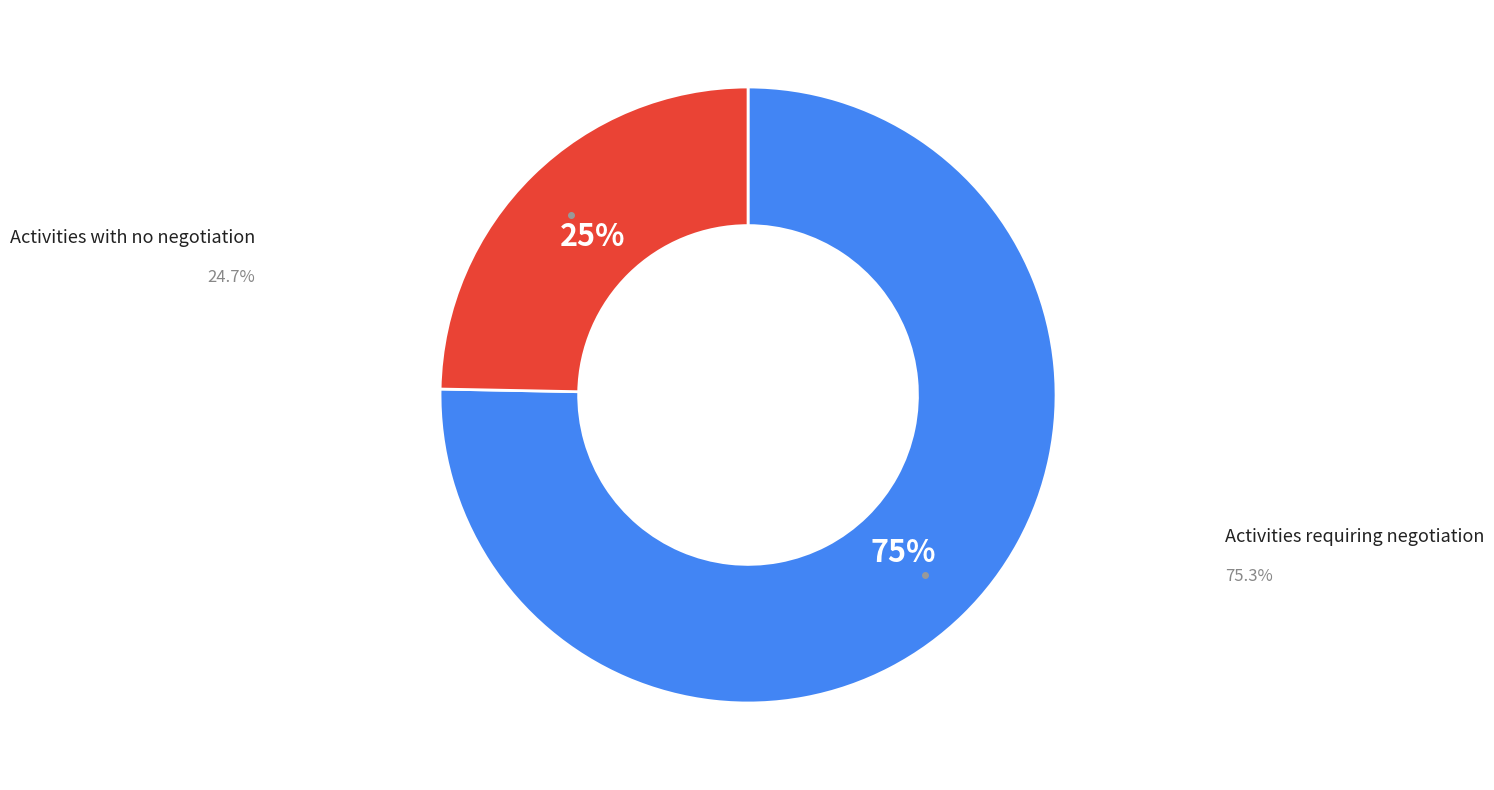

How many slices are in this pie chart?

2